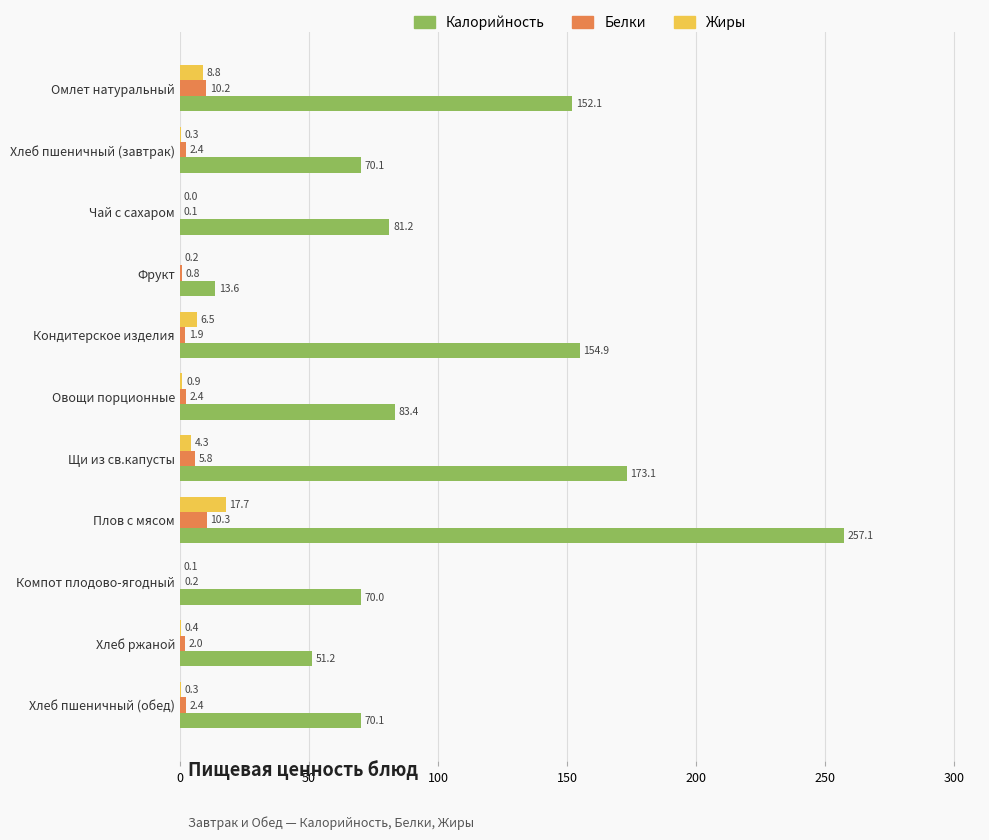

Is it true that Жиры equals 0.9 at Овощи порционные?

True